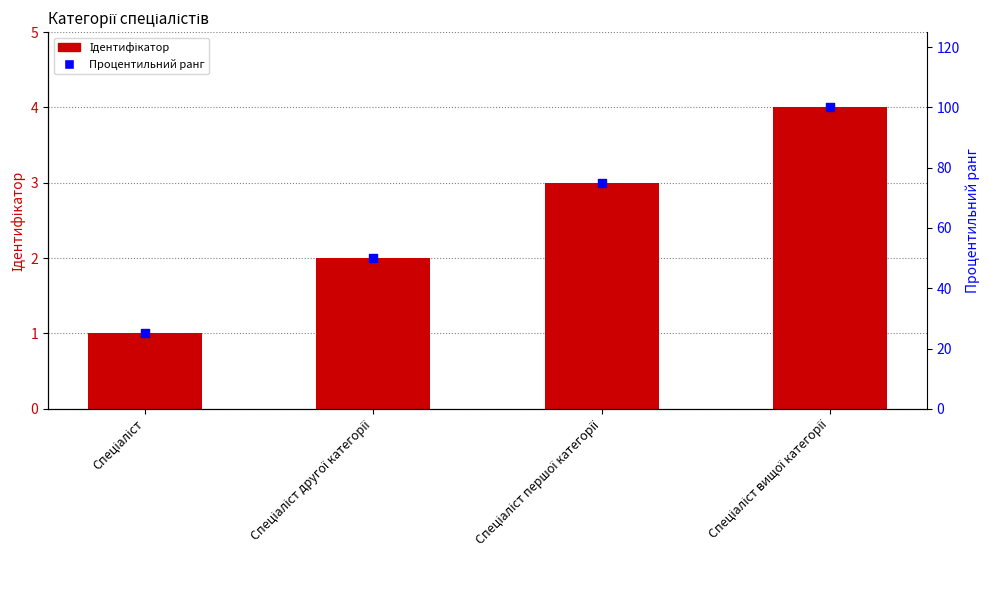

Which series has the largest total across all categories?

Процентильний ранг